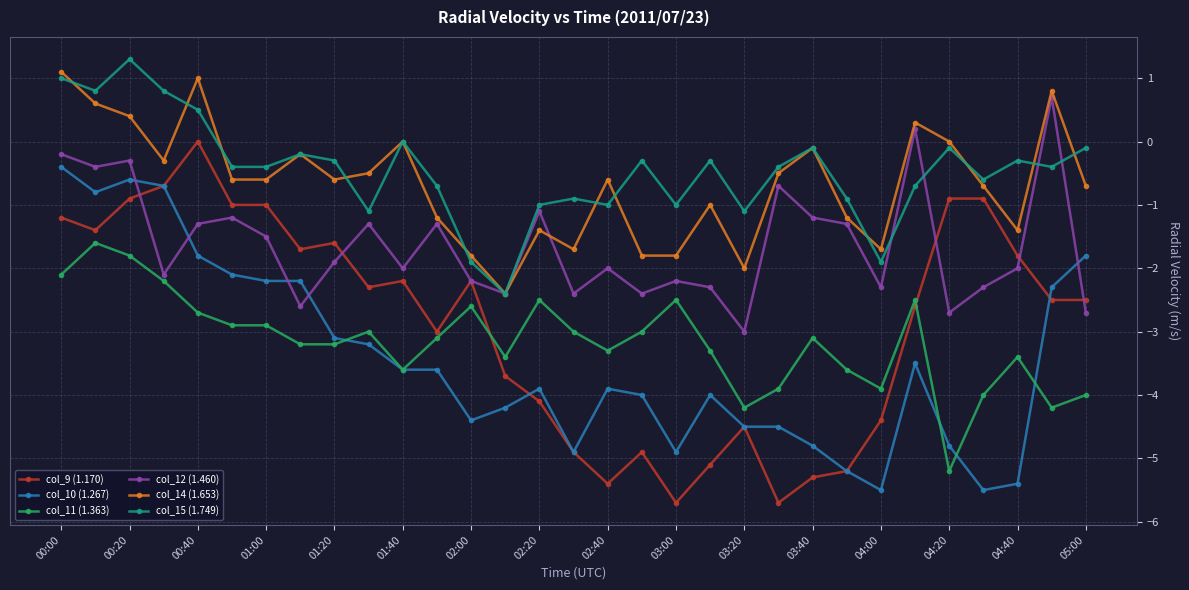

True or false: col_11 (1.363) has more than 2 interior local peaks.

True